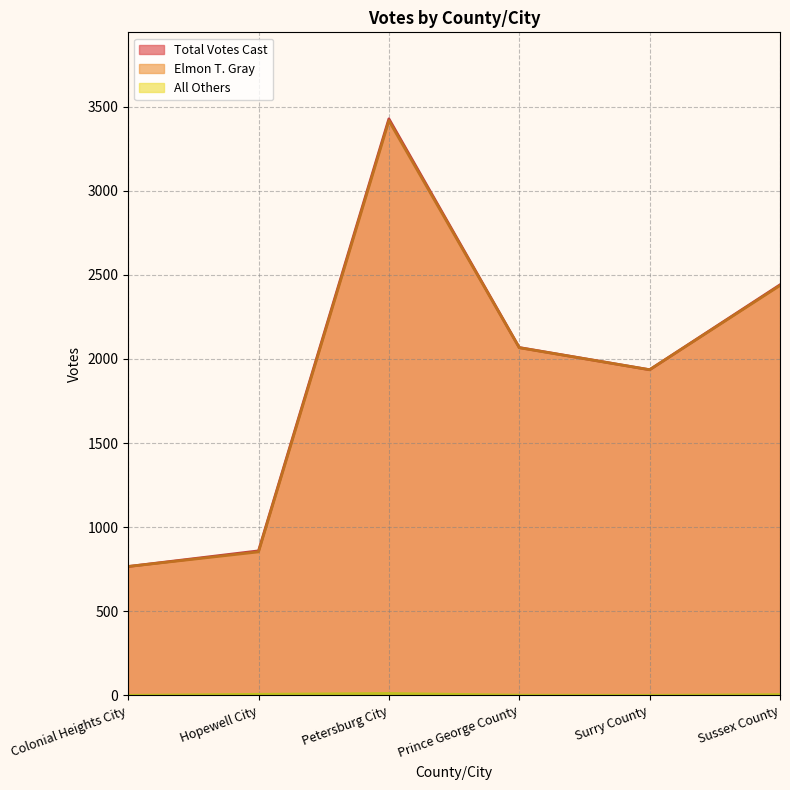

True or false: Elmon T. Gray and Total Votes Cast intersect in this chart.

False